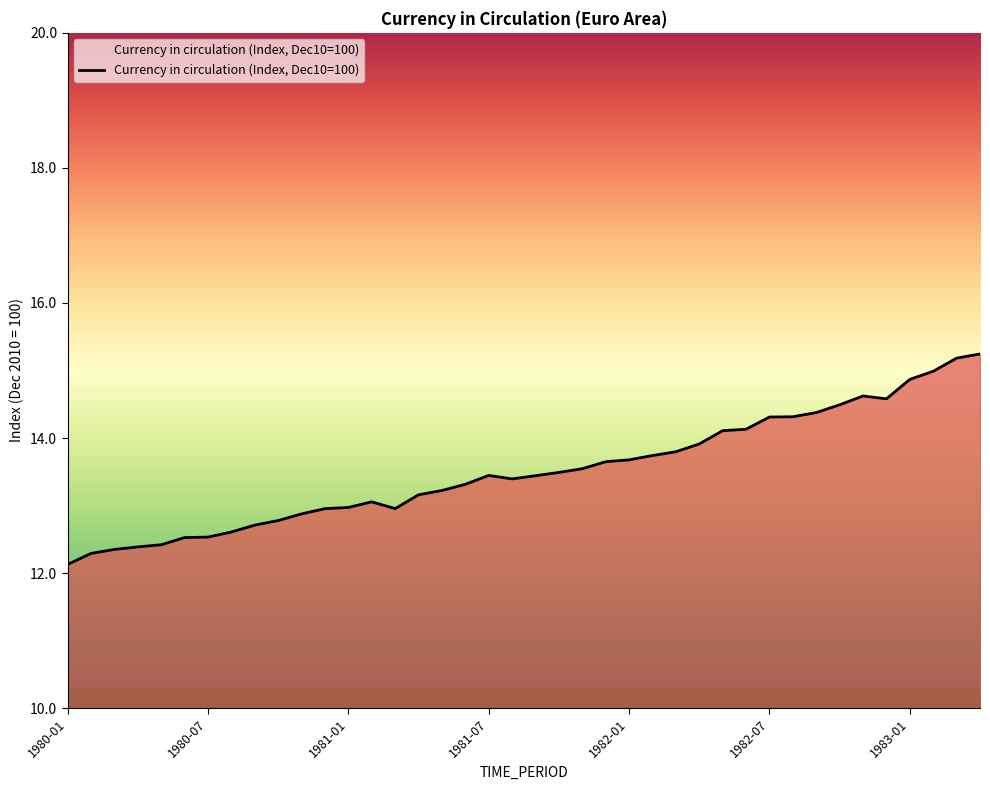

What is the maximum value shown in the chart?

15.2